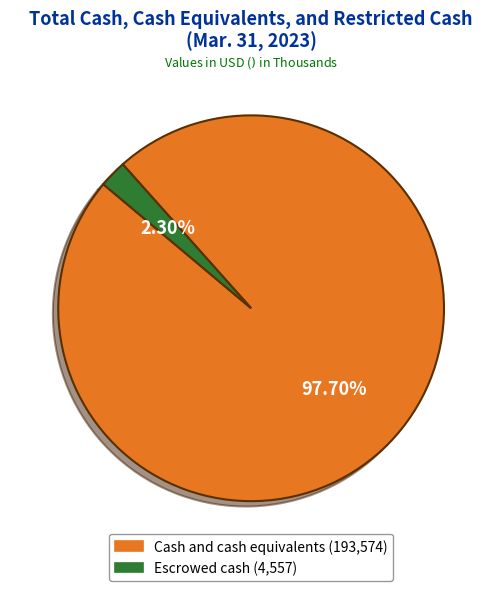

How many segments does this pie chart have?

2